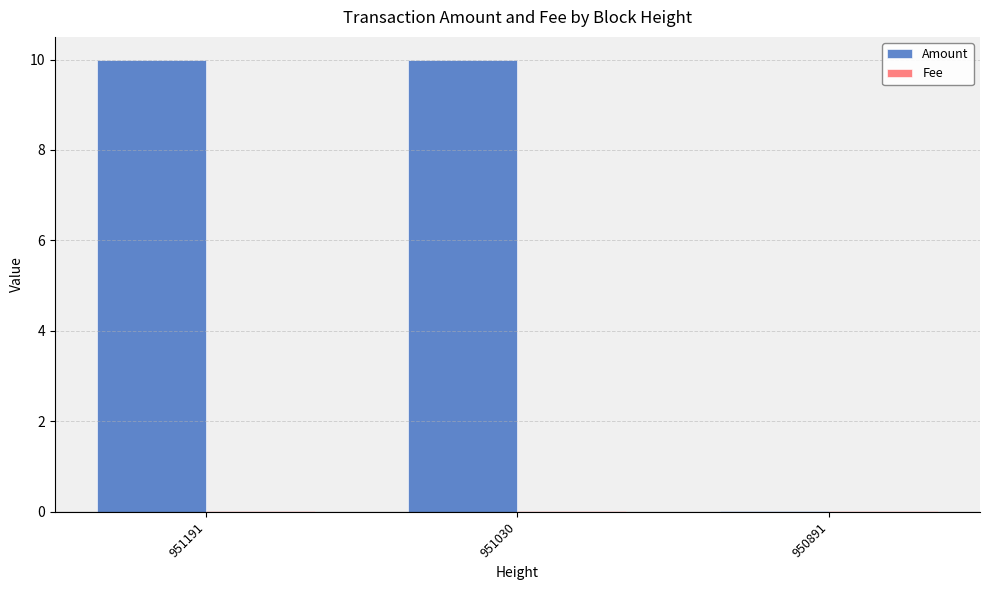

What is the greatest value displayed?

10.0